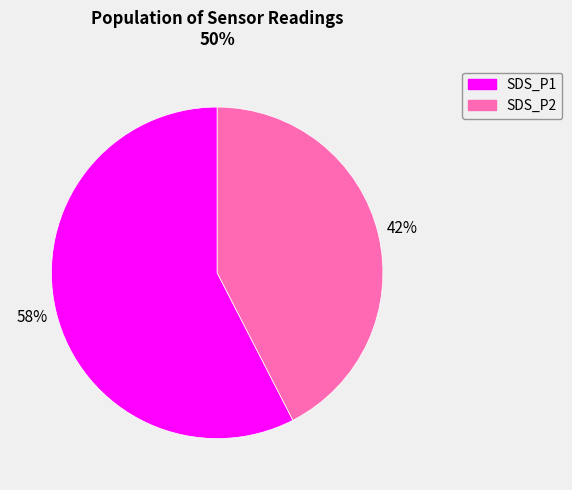

To the nearest percent, what portion does SDS_P2 represent?

42%